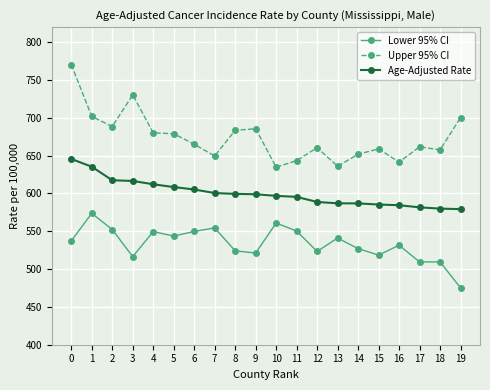

What is the value of the Lower 95% CI point at the 12th from the left?

550.4